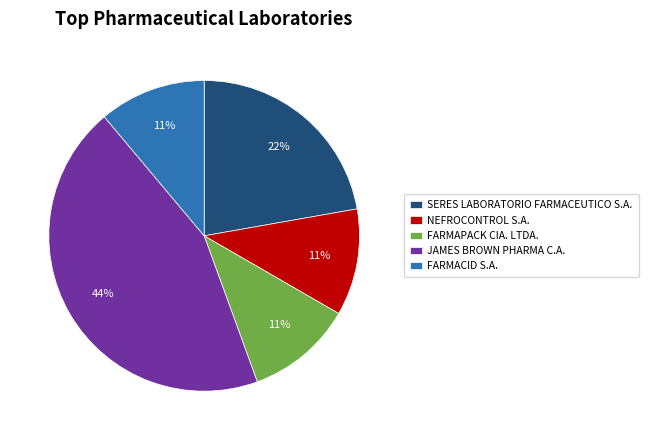

Which slice is the largest?

JAMES BROWN PHARMA C.A.